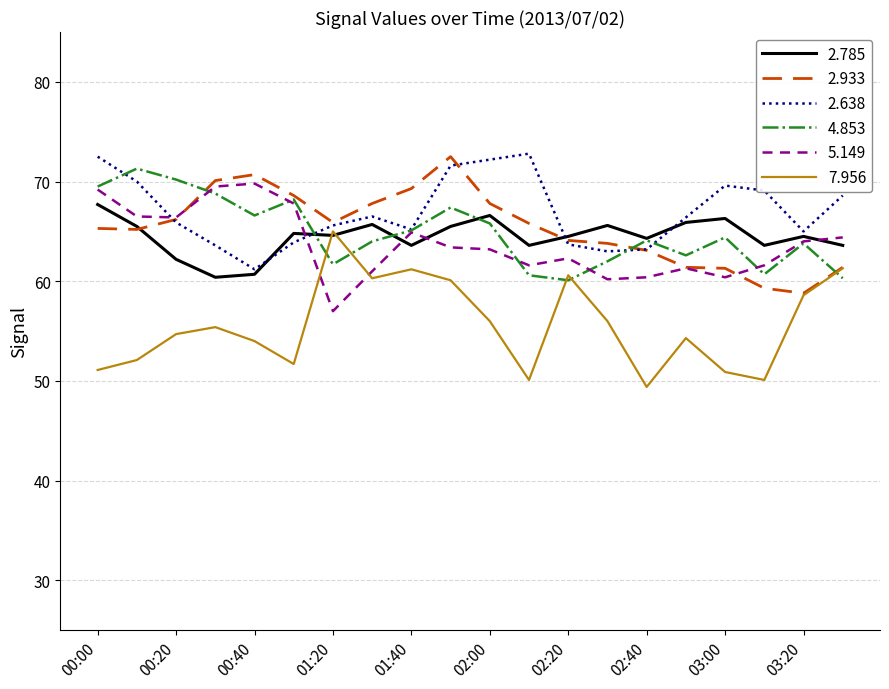

What is the maximum value shown in the chart?

72.8